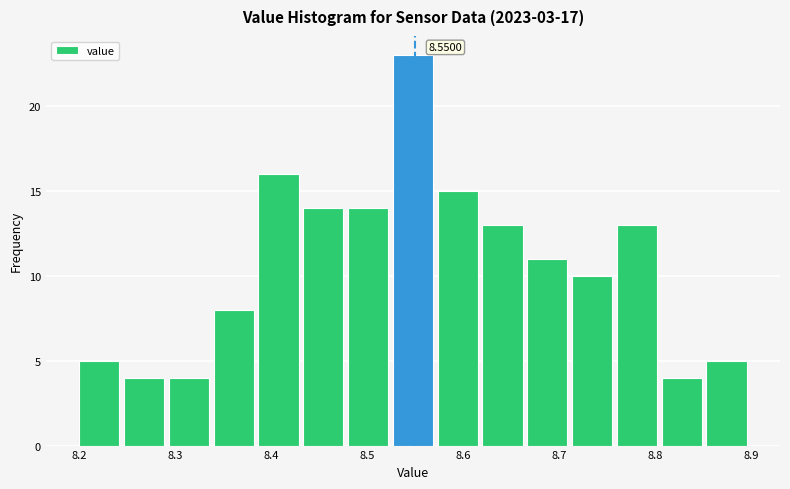

Over which range of the x-axis is the bar tallest?

8.53 to 8.57